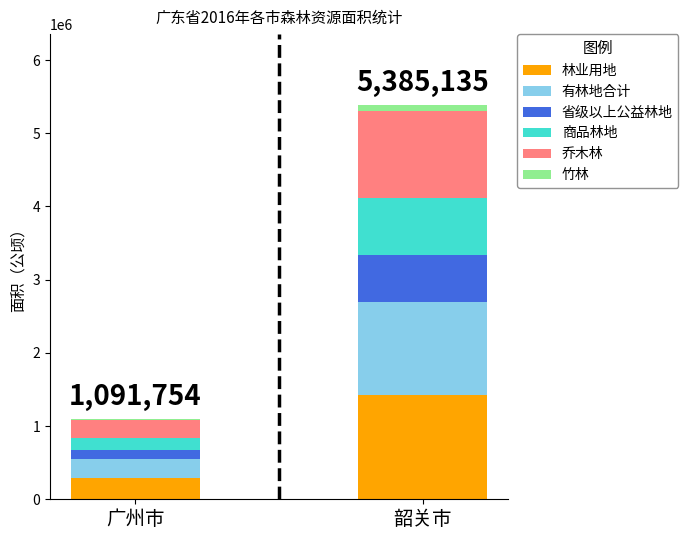

At which category is the sum across all series the highest?

韶关市